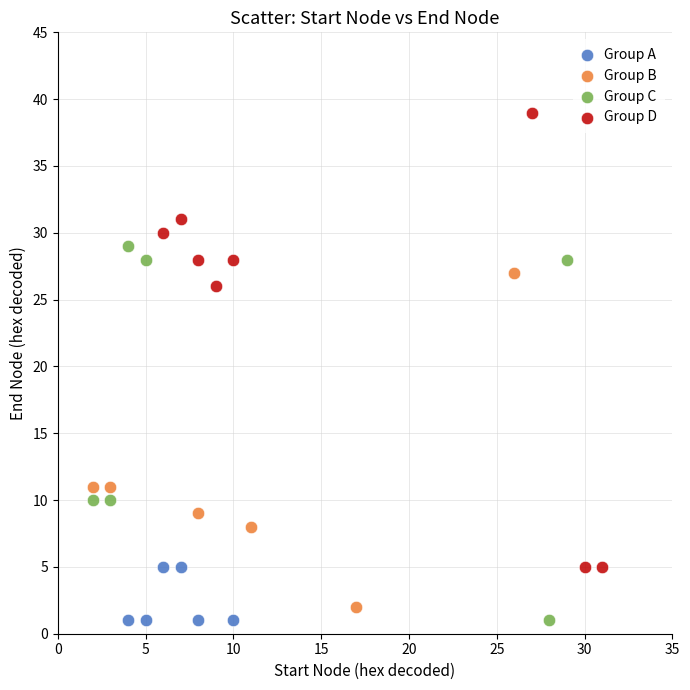

Which series contains the highest Y value?

Group D